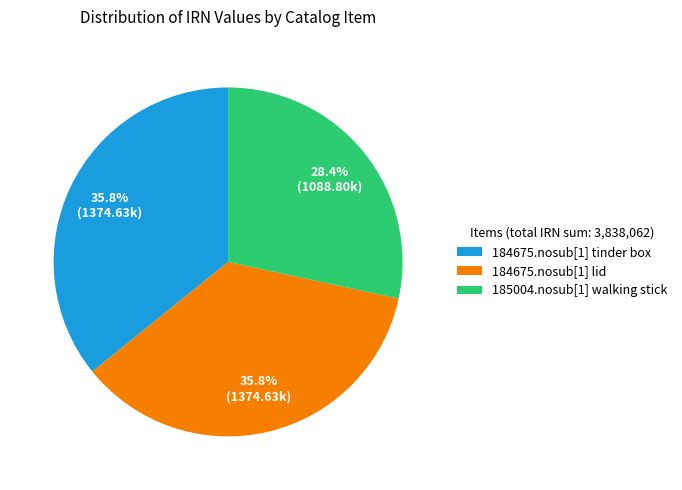

To the nearest percent, what is the average slice percentage?

33%